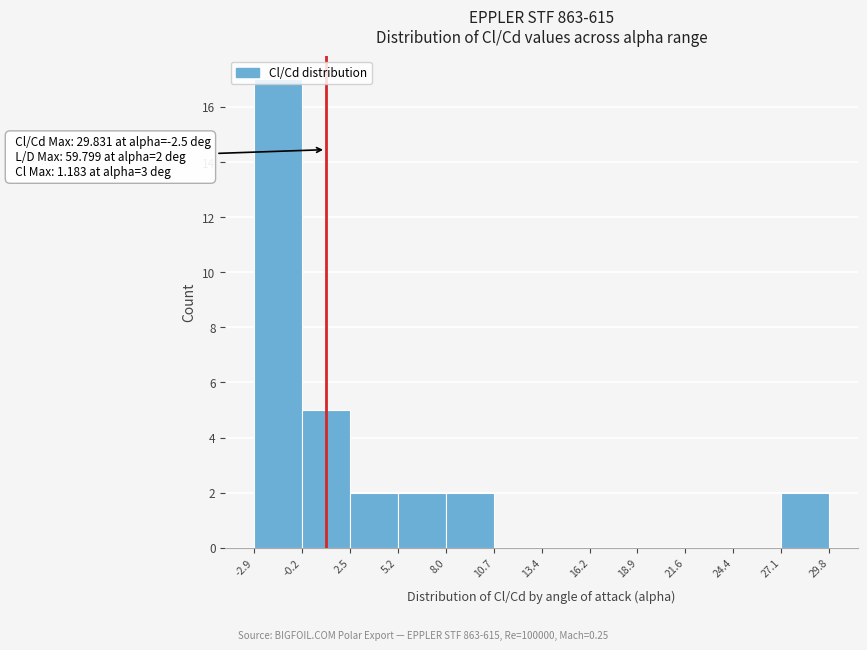

Over which range of the x-axis is the bar tallest?

-2.9 to -0.2